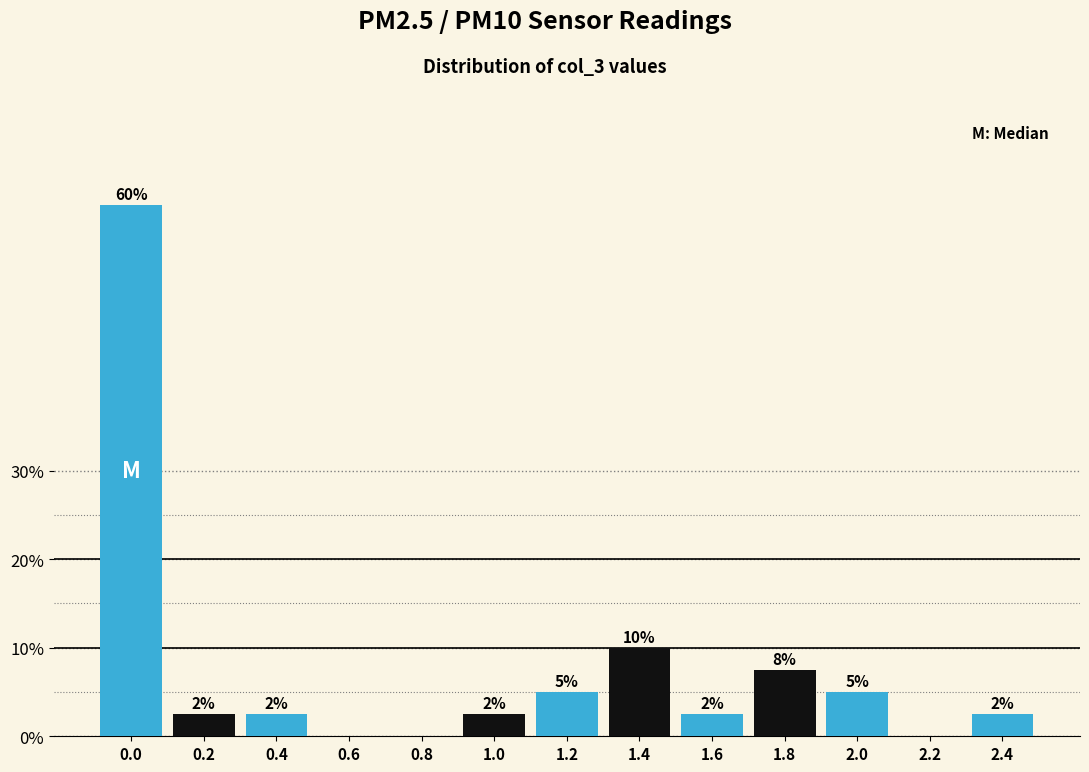

Are the bars horizontal?

No